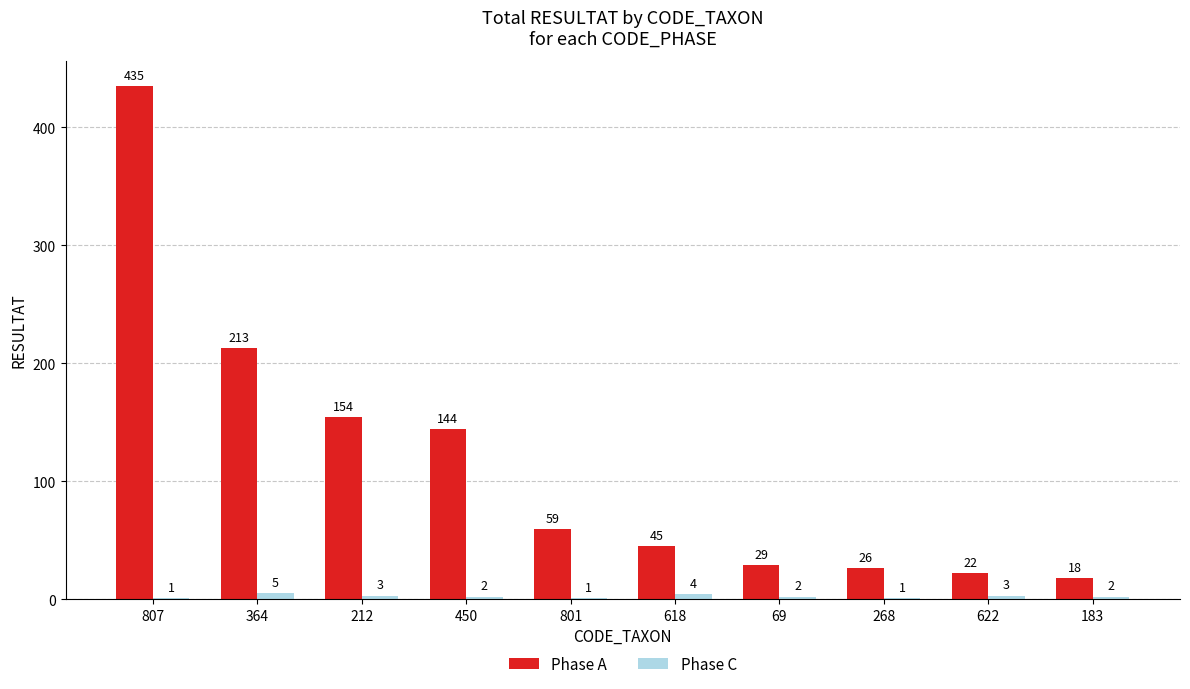

The Phase C series shows 1 at 268. True or false?

True